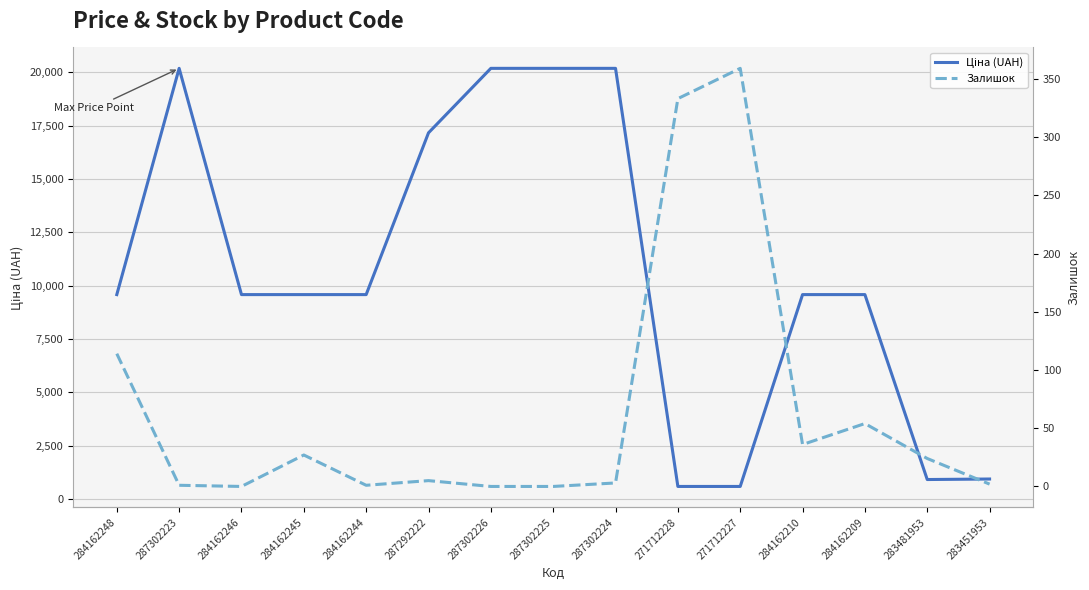

What is the sum of the Ціна (UAH) values at 284162210 and 287302224?

29771.4